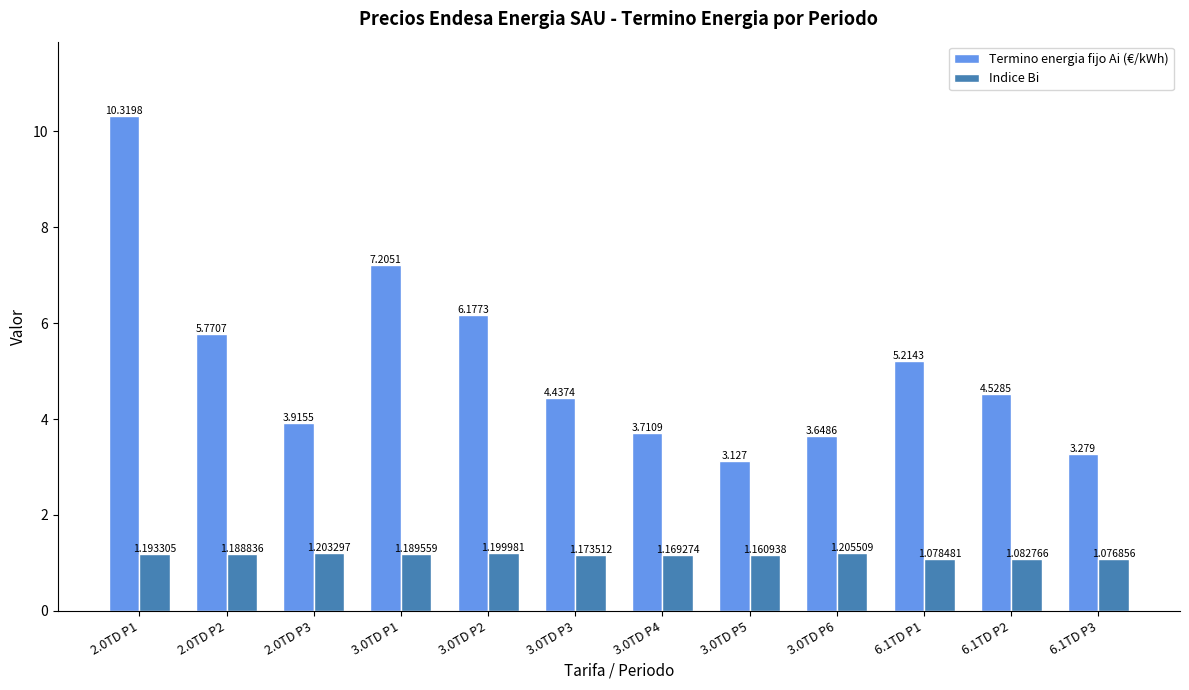

Which series has the widest spread of values?

Termino energia fijo Ai (€/kWh)